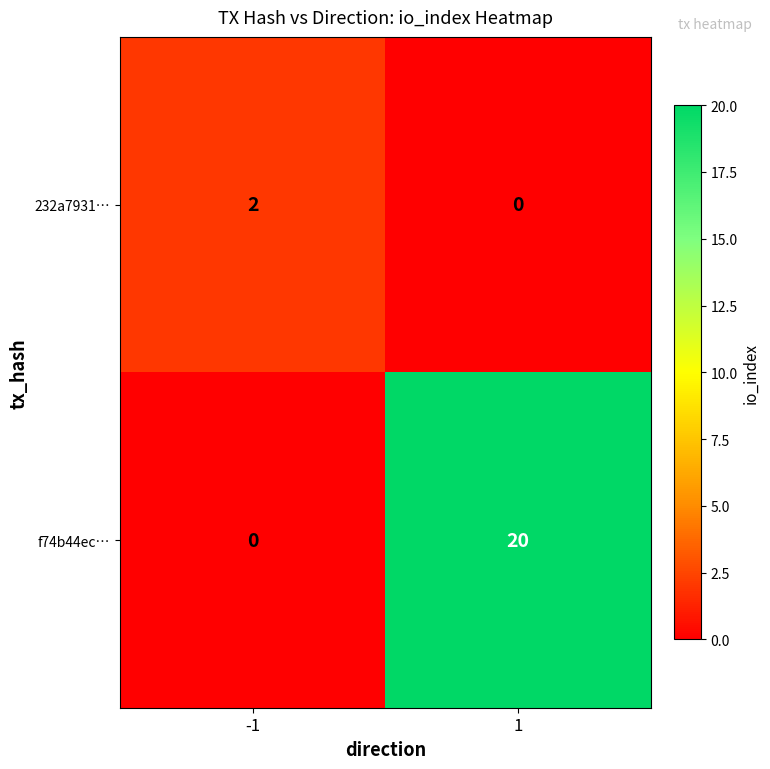

What is the maximum value shown in the chart?

20